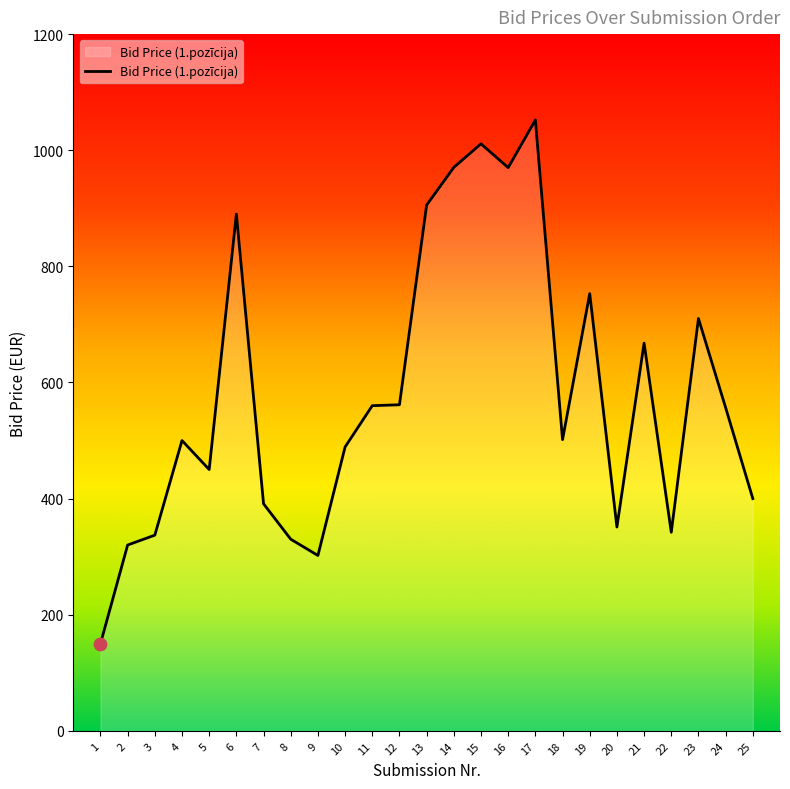

Which has a higher value, 9 or 4?

4